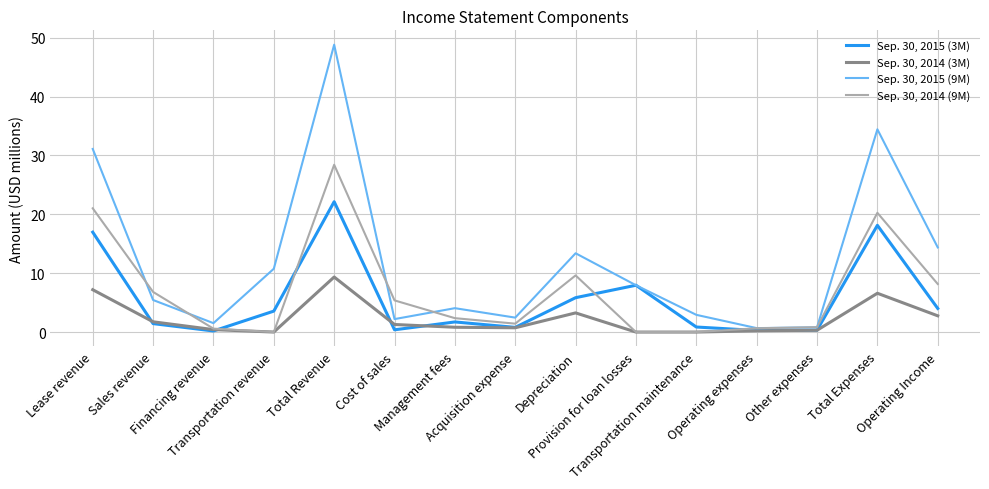

At which category does Sep. 30, 2014 (9M) reach its first local valley?

Transportation revenue